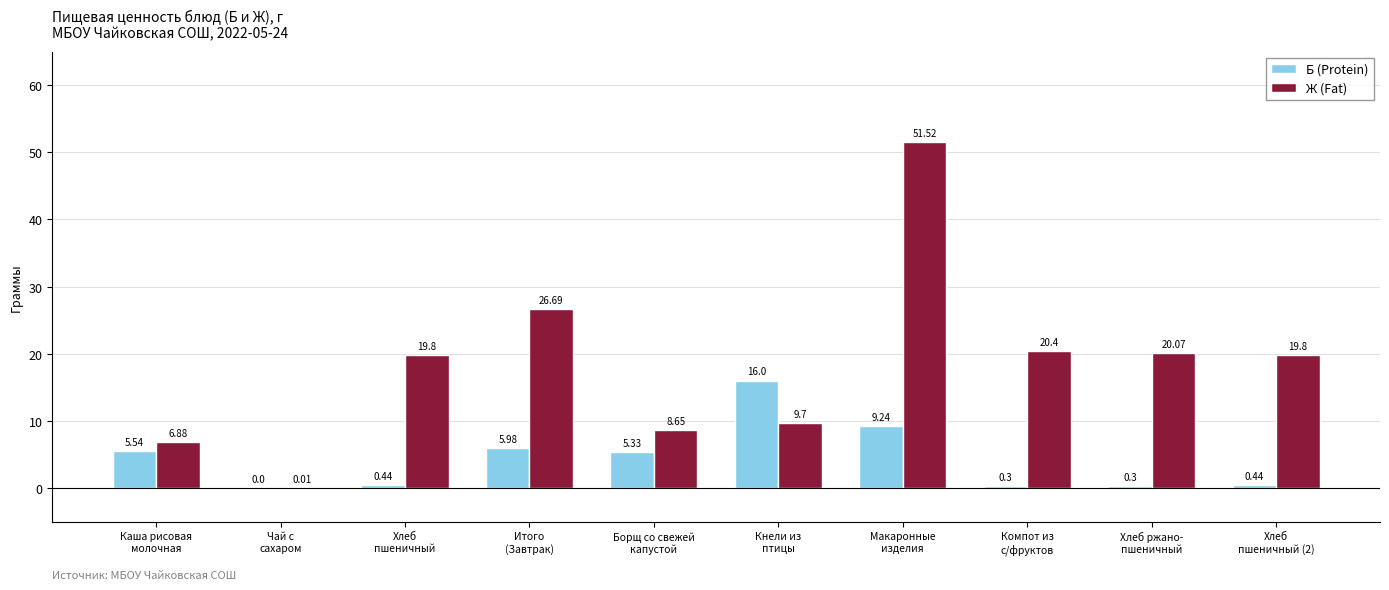

What is the spread (max minus min) of values at Макаронные
изделия?

42.3